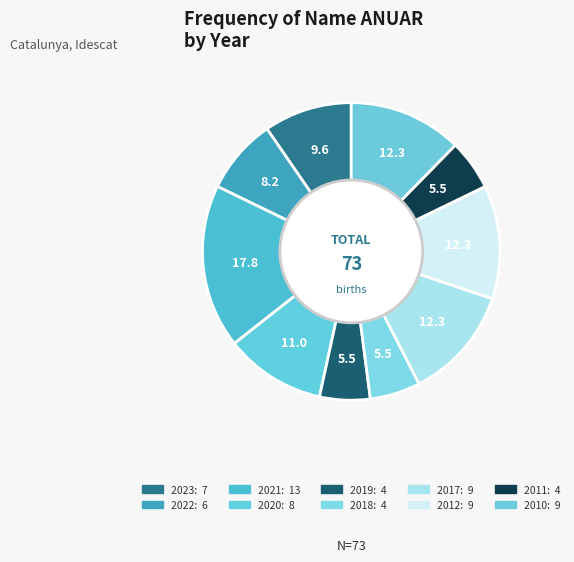

What is the total percentage of 2017 and 2012?

24.7%